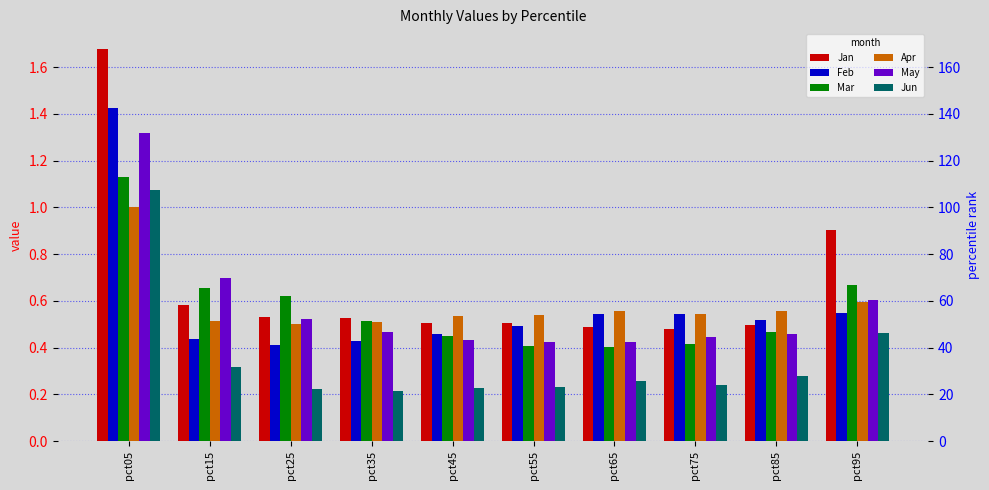

What is the smallest value displayed?

0.2